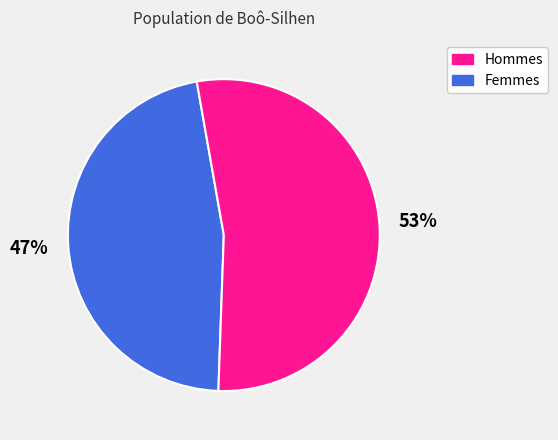

To the nearest percent, what is the average slice percentage?

50%